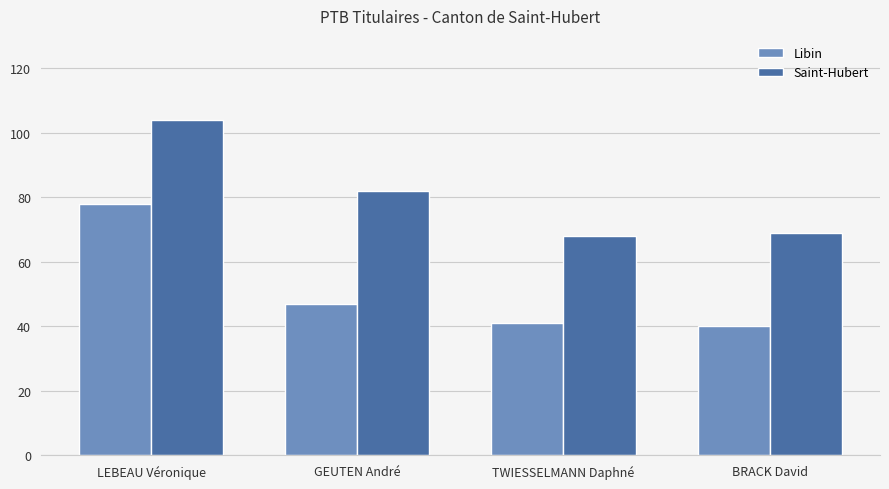

Which series has the largest range (max minus min)?

Libin